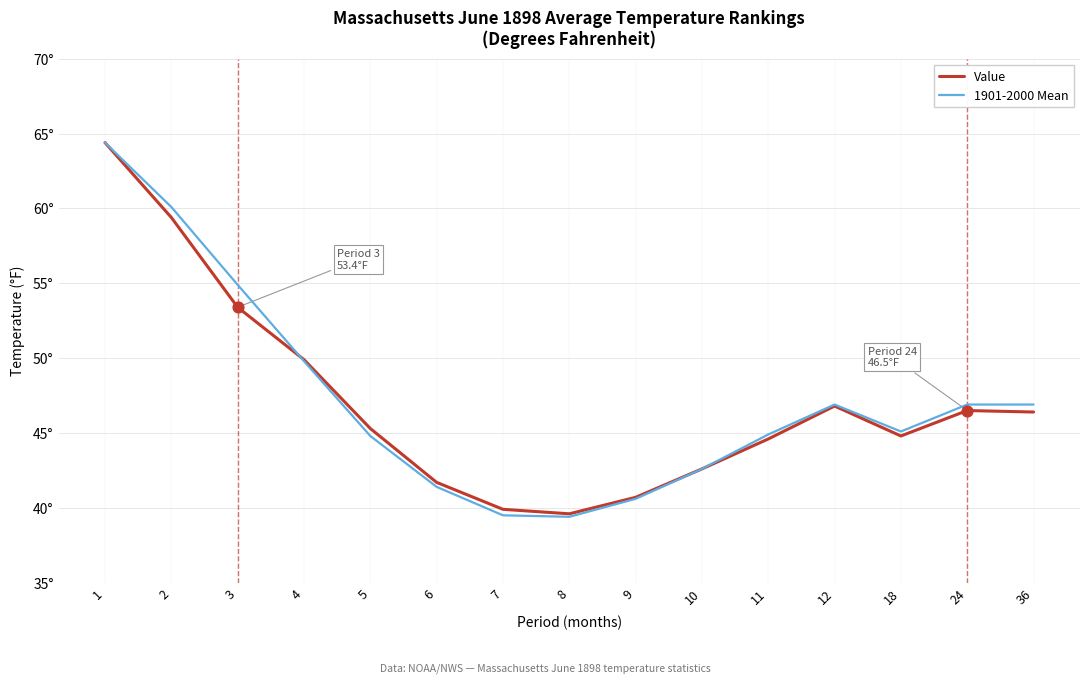

At how many categories does at least one series exceed 53?

3